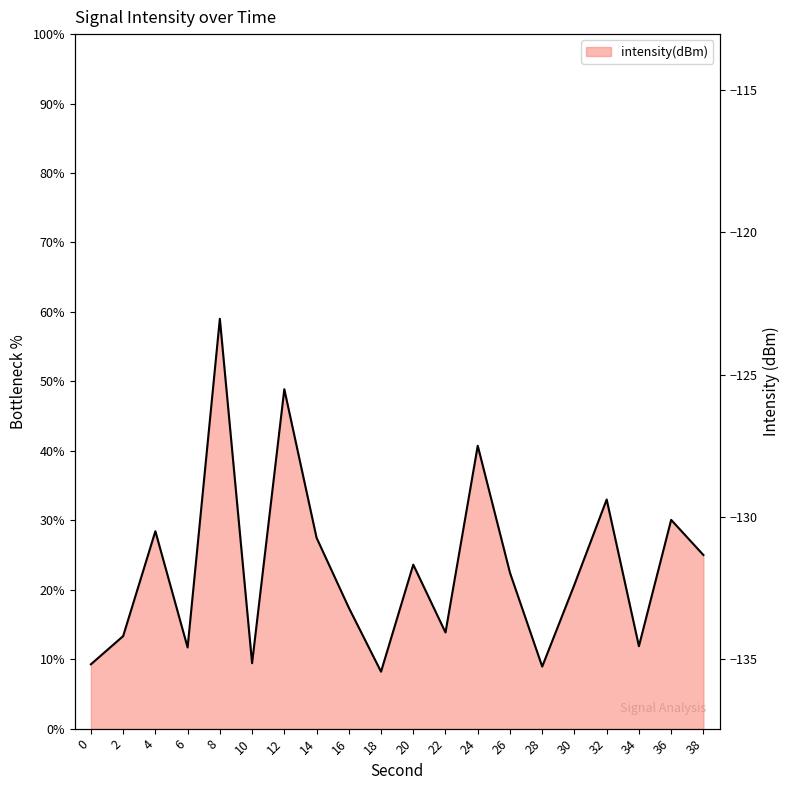

What is the value of the 9th point from the left?

-133.2